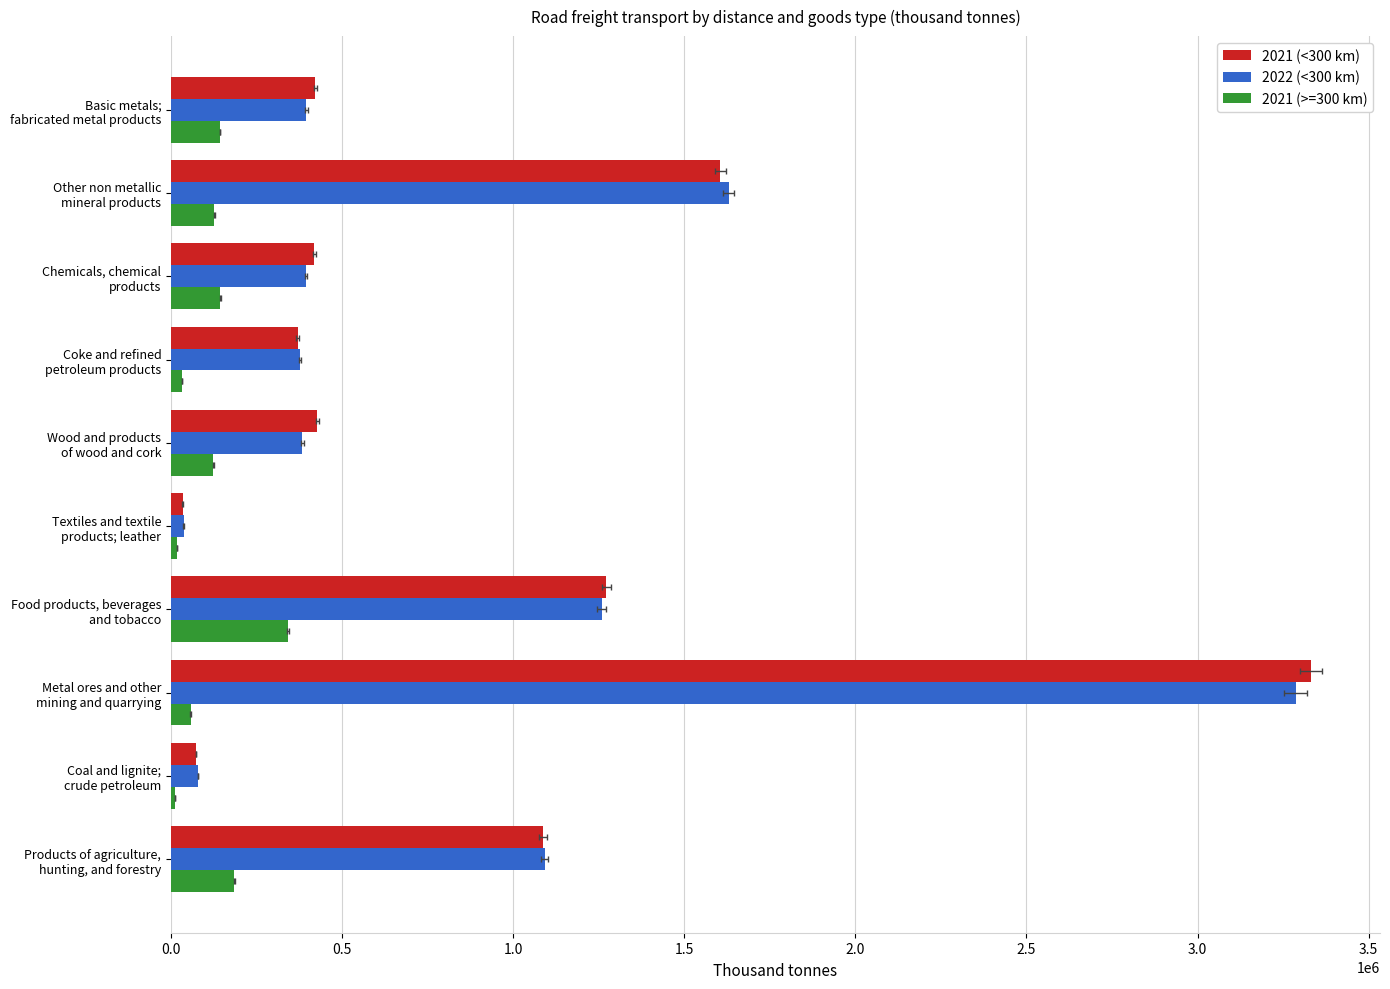

What are all the series names shown in the legend?

2021 (<300 km), 2022 (<300 km), 2021 (>=300 km)